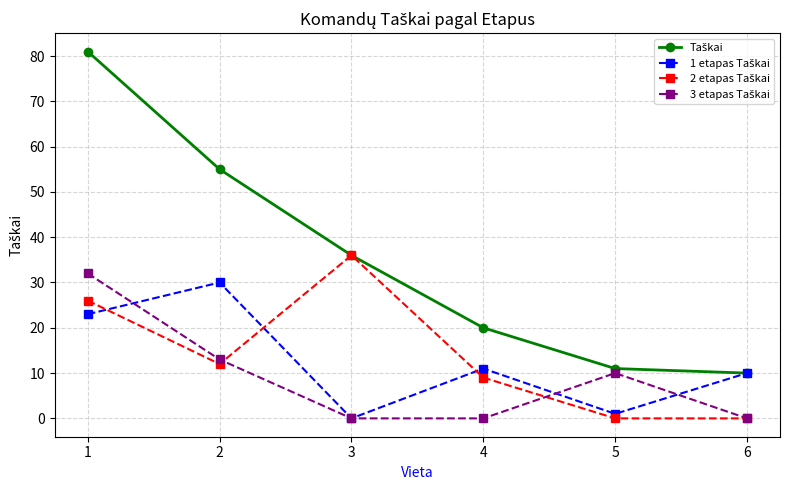

Does the chart display data point markers on the line(s)?

Yes